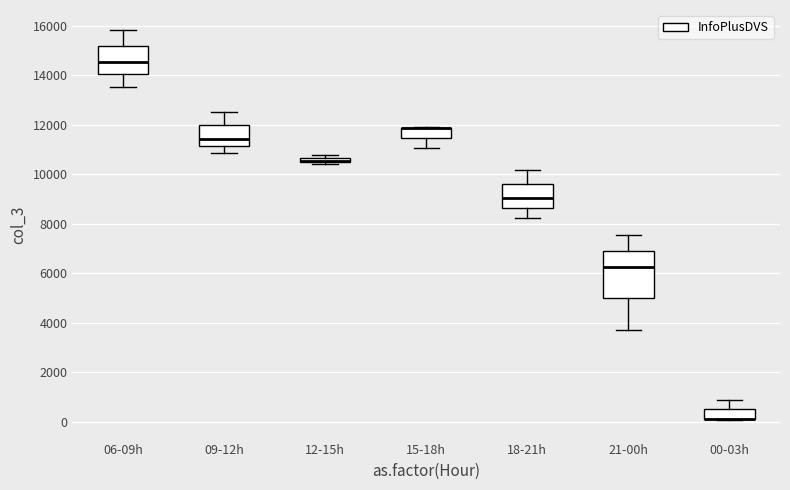

Which box is the tallest, from its lower edge to its upper edge?

21-00h